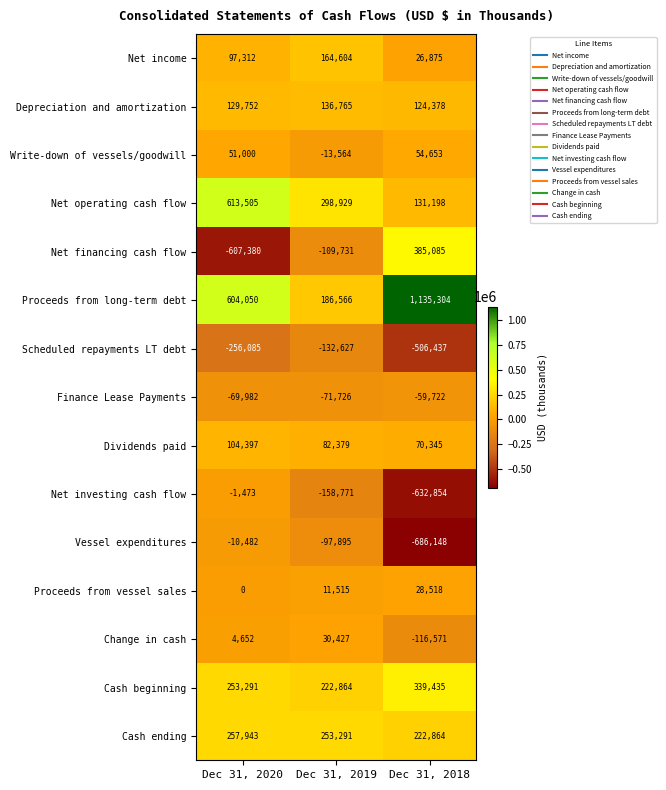

Which category has the lowest value across all series?

Dec 31, 2018